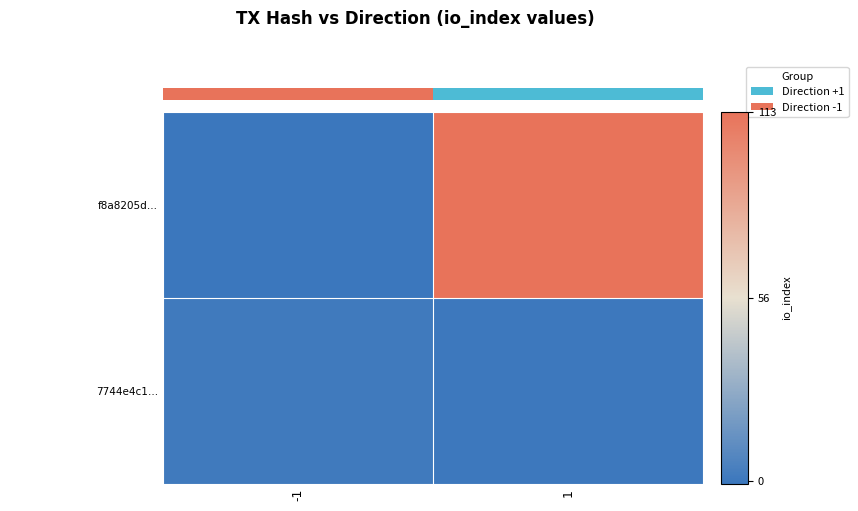

At which label is 7744e4c1… closest to 0?

1